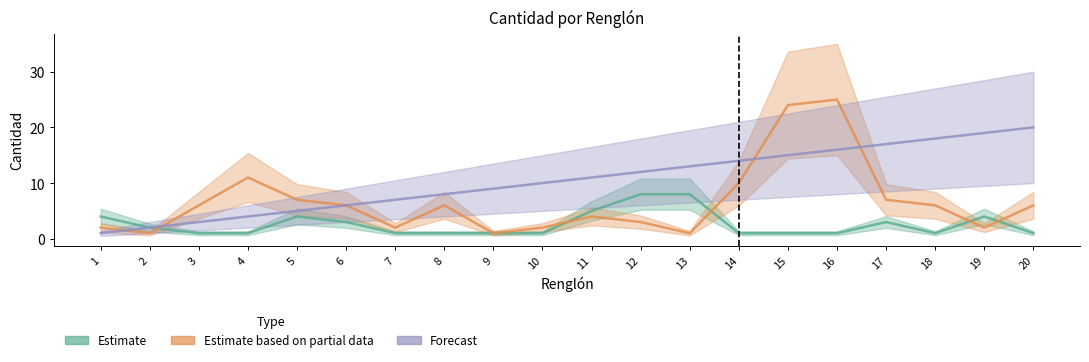

What is the minimum value shown in the chart?

1